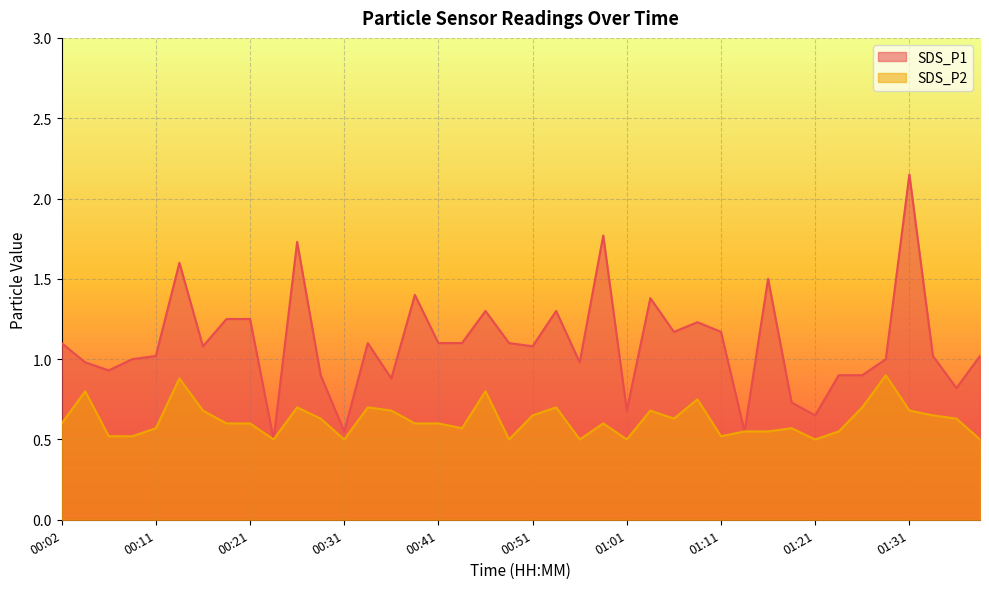

What is the average value of the SDS_P2 series?

0.6